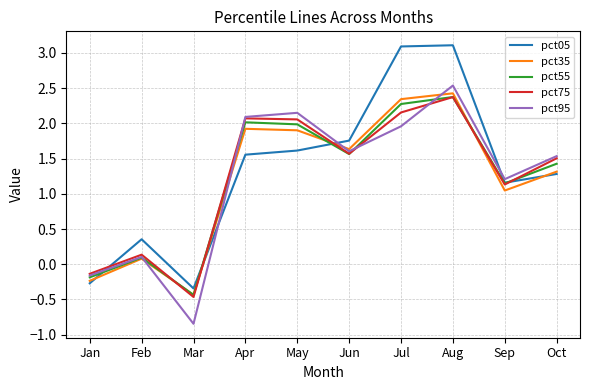

What is the difference between the pct55 values at Oct and Mar?

1.9